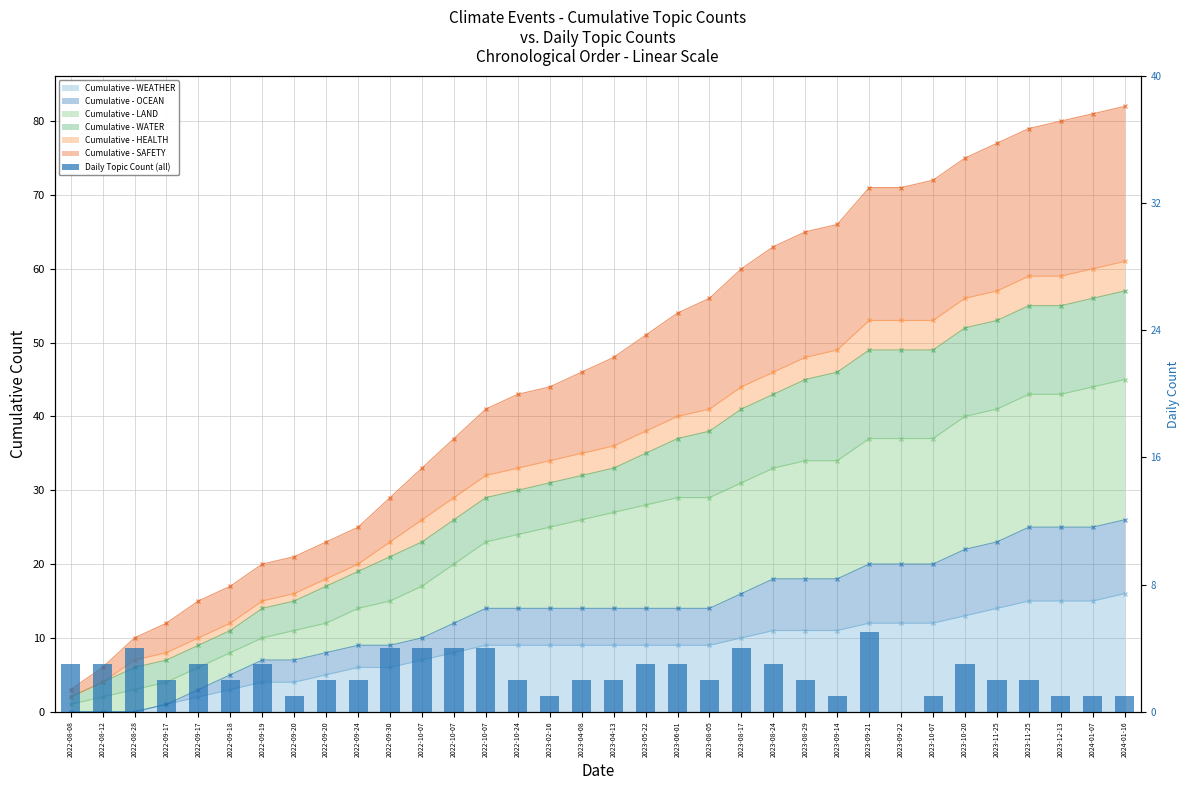

Are the bars grouped side by side (vs. stacked)?

No